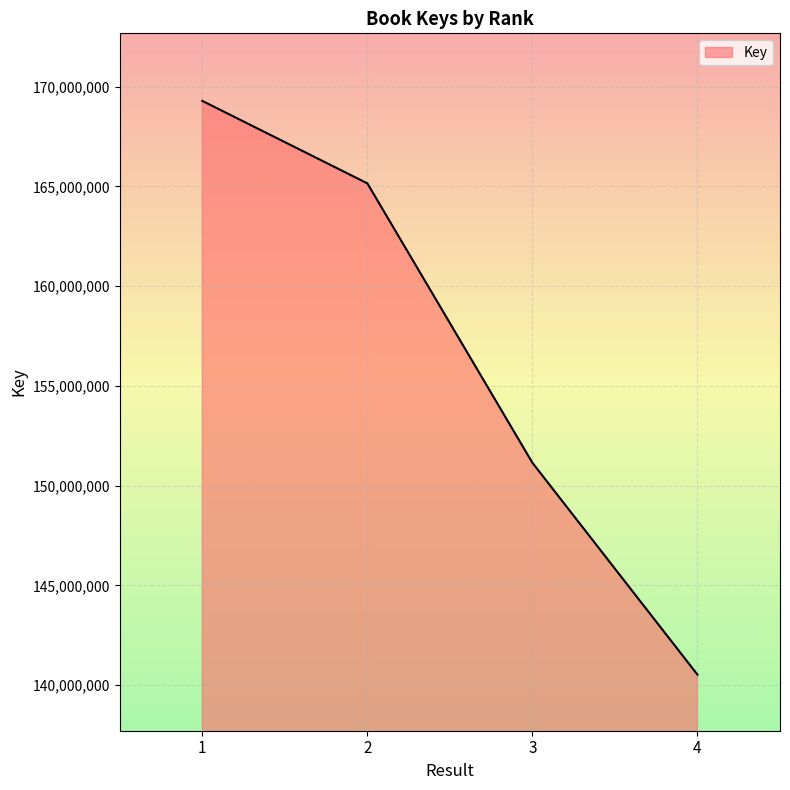

Count the values in the range 151147100 to 169287010.

3